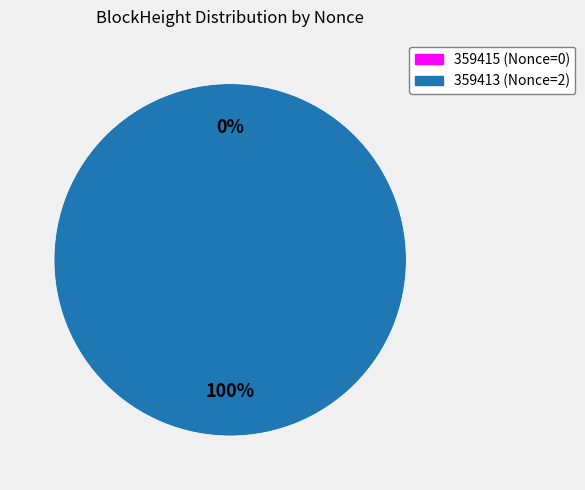

Do 359413 and 359415 together represent more than half of the pie?

Yes